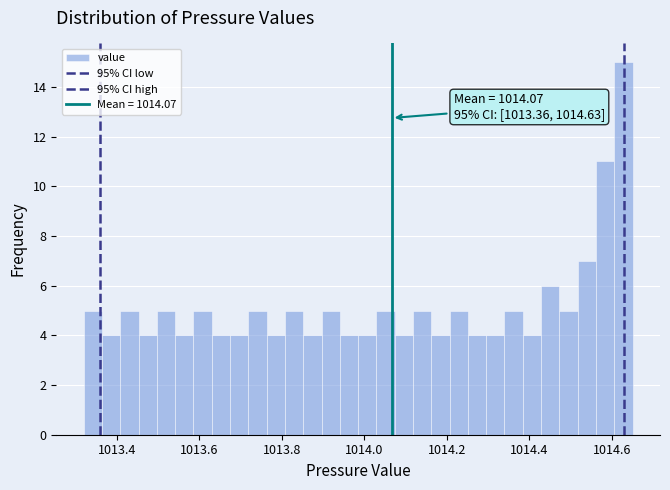

Around what value on the x-axis is the tallest bar? Give the approximate position of its centre, as read against the axis.

1014.62